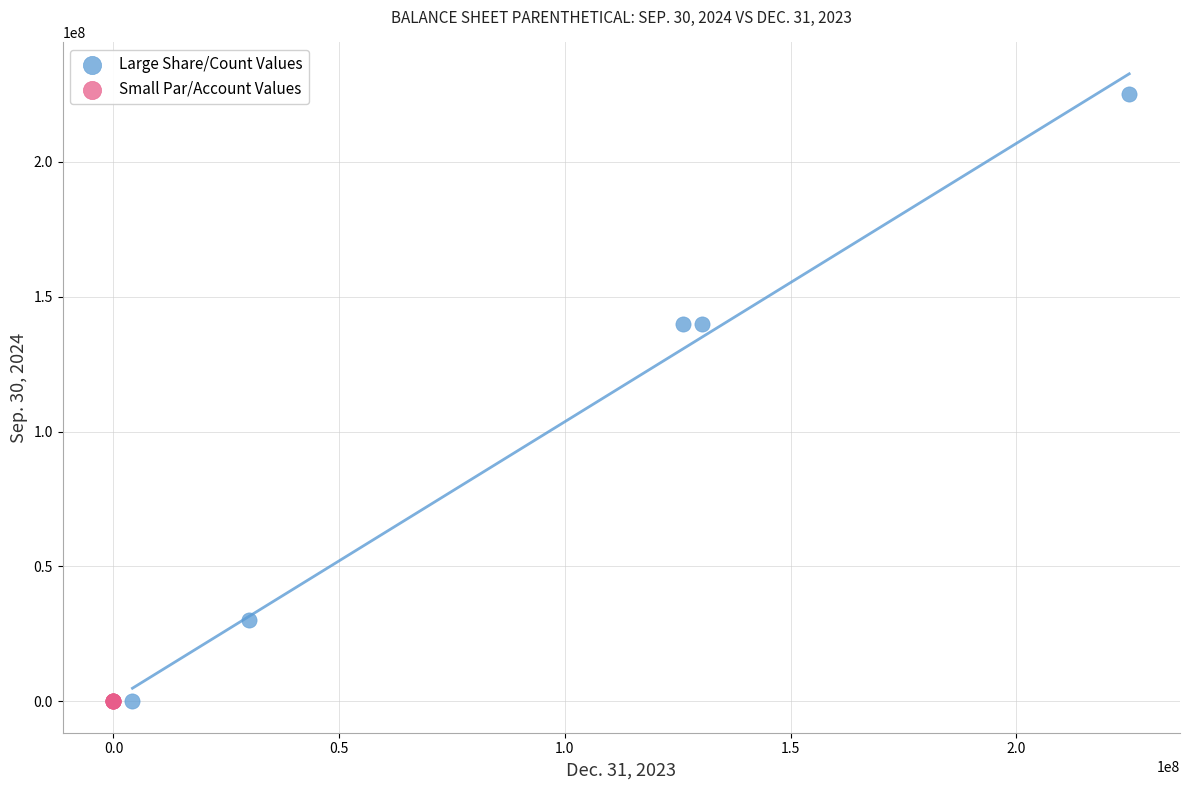

What are all the series names shown in the legend?

Large Share/Count Values, Small Par/Account Values